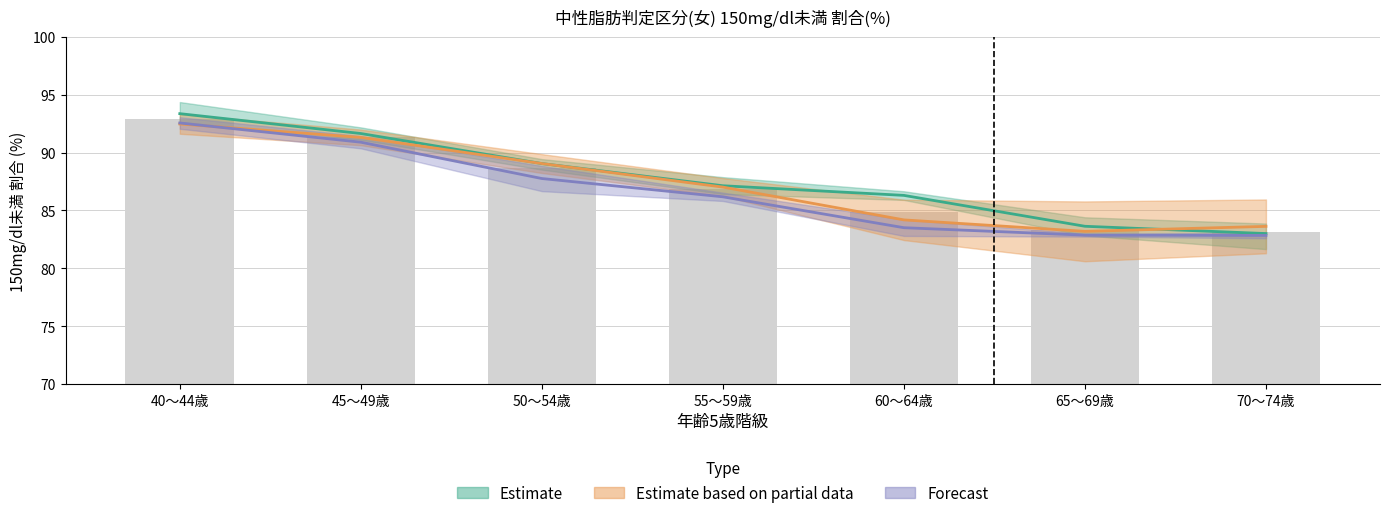

Where is 市川 nearest to the value 87?

50～54歳